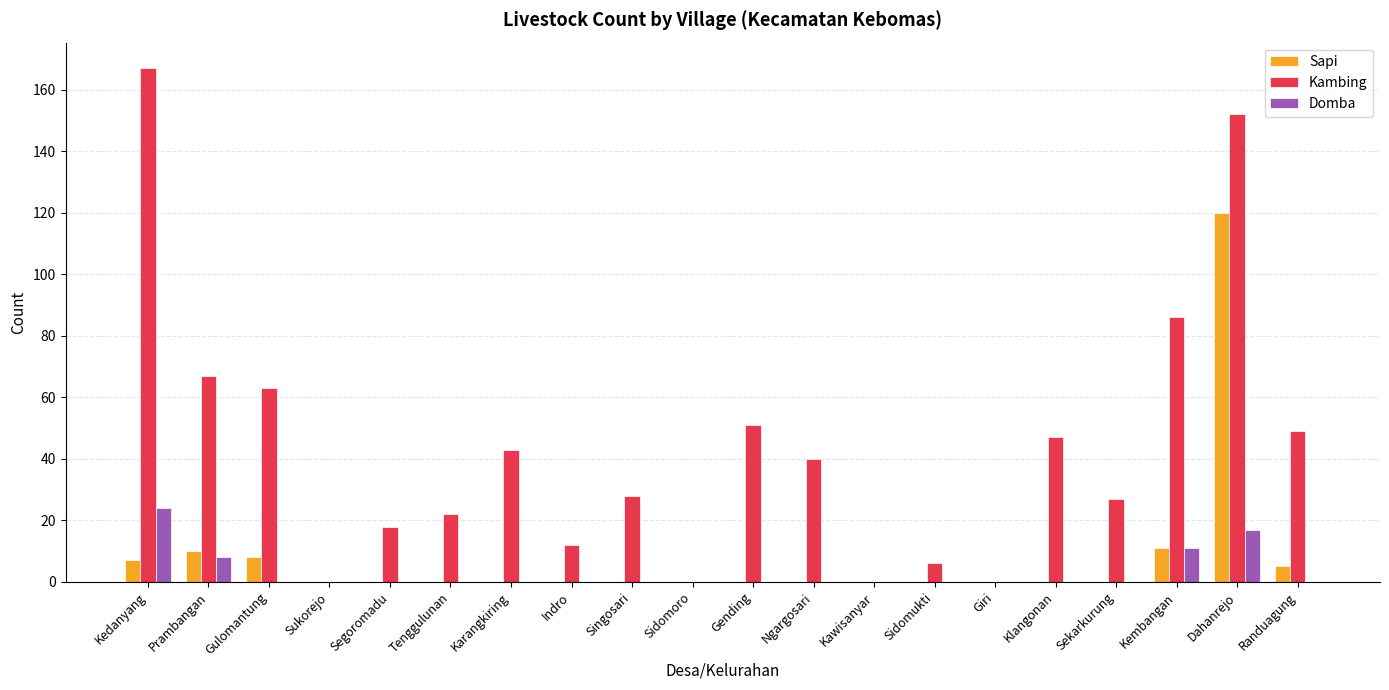

Reading left to right, list all the values displayed in this chart.

Sapi: Kedanyang=7	Prambangan=10	Gulomantung=8	Sukorejo=0	Segoromadu=0	Tenggulunan=0	Karangkiring=0	Indro=0	Singosari=0	Sidomoro=0	Gending=0	Ngargosari=0	Kawisanyar=0	Sidomukti=0	Giri=0	Klangonan=0	Sekarkurung=0	Kembangan=11	Dahanrejo=120	Randuagung=5
Kambing: Kedanyang=167	Prambangan=67	Gulomantung=63	Sukorejo=0	Segoromadu=18	Tenggulunan=22	Karangkiring=43	Indro=12	Singosari=28	Sidomoro=0	Gending=51	Ngargosari=40	Kawisanyar=0	Sidomukti=6	Giri=0	Klangonan=47	Sekarkurung=27	Kembangan=86	Dahanrejo=152	Randuagung=49
Domba: Kedanyang=24	Prambangan=8	Gulomantung=0	Sukorejo=0	Segoromadu=0	Tenggulunan=0	Karangkiring=0	Indro=0	Singosari=0	Sidomoro=0	Gending=0	Ngargosari=0	Kawisanyar=0	Sidomukti=0	Giri=0	Klangonan=0	Sekarkurung=0	Kembangan=11	Dahanrejo=17	Randuagung=0